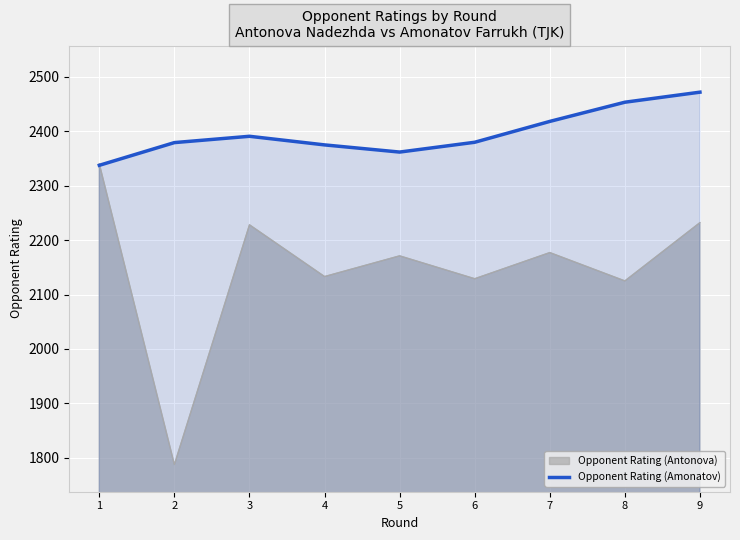

What is the maximum value shown in the chart?

2471.4